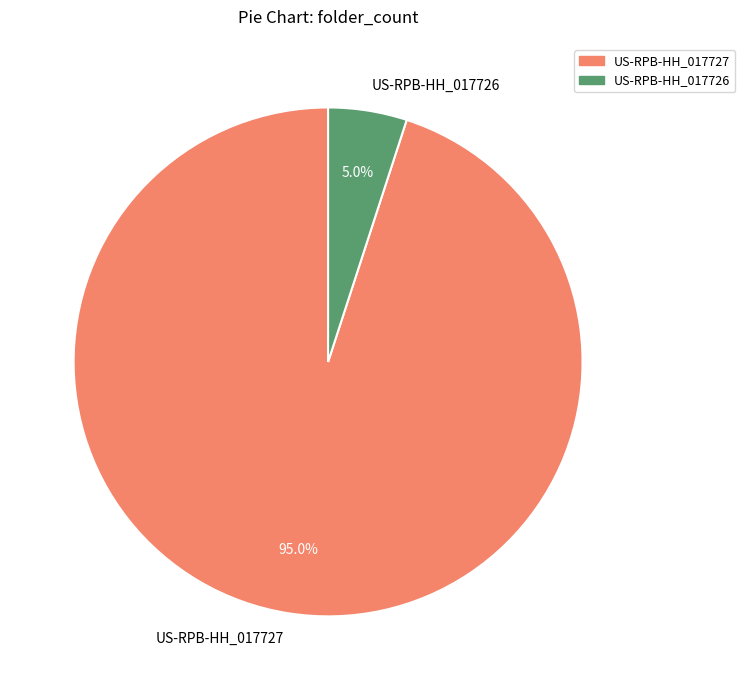

To the nearest percent, what portion does US-RPB-HH_017727 represent?

95%